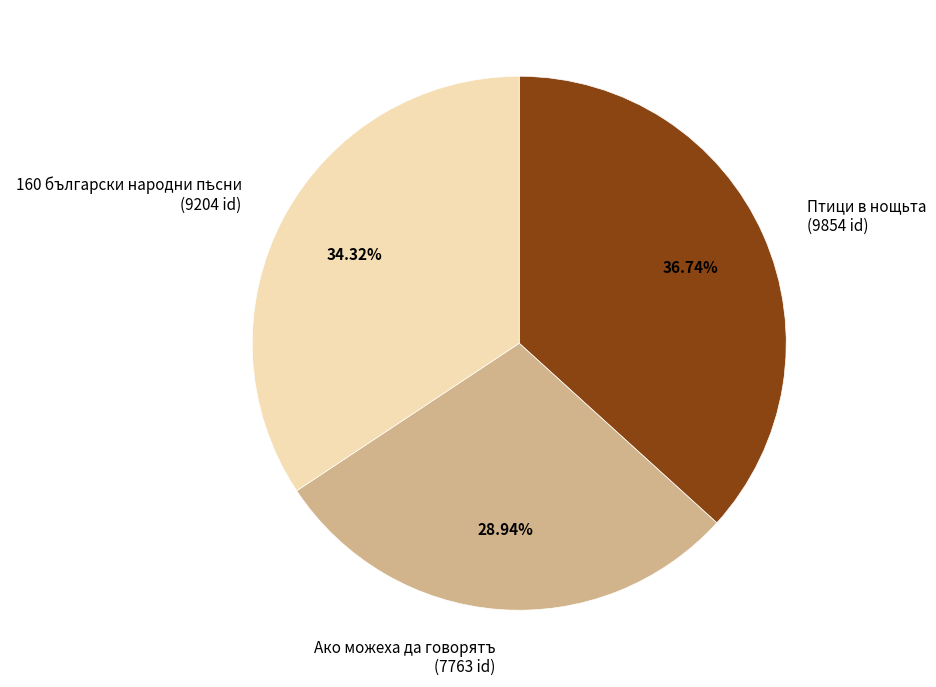

Which slice is the largest?

Птици в нощьта